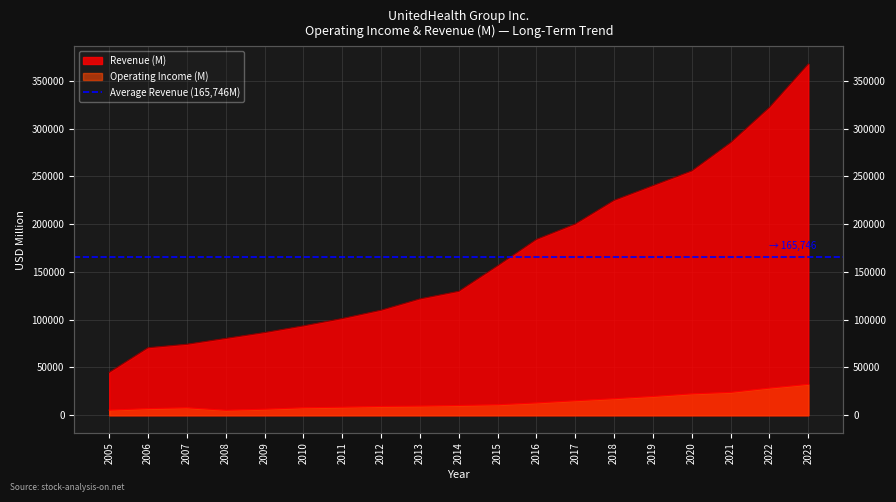

What is the sum of all Operating Income (M) values?

260664